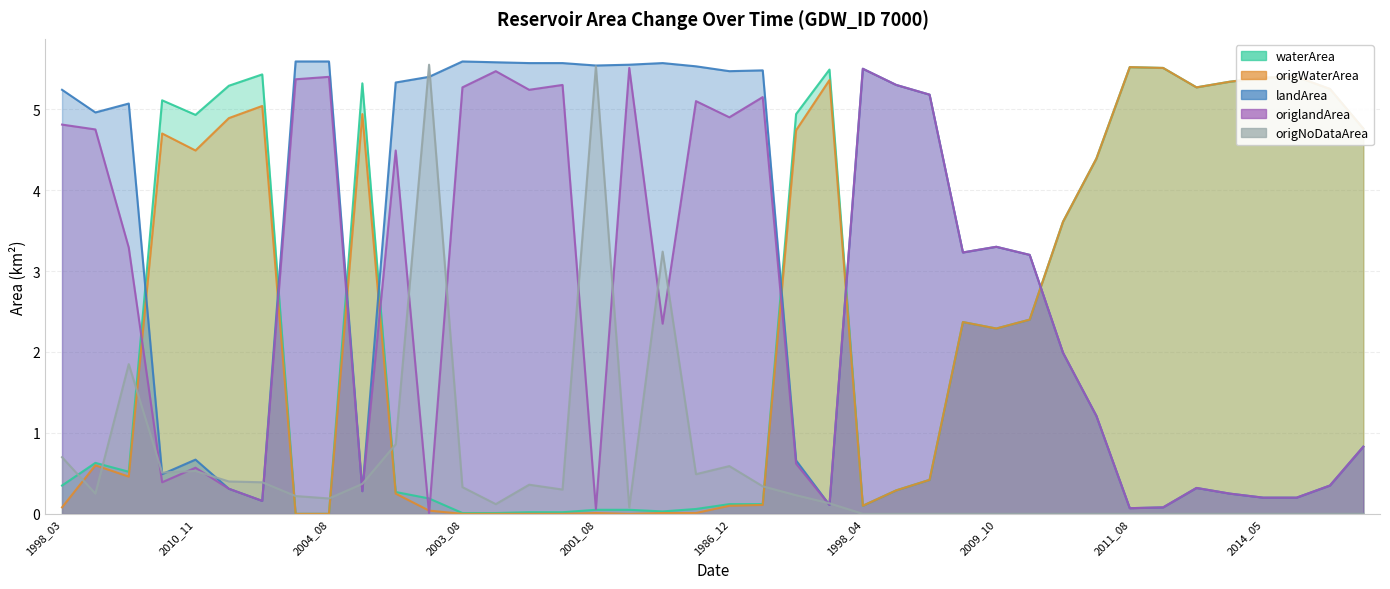

Reading right to left, list all the values displayed in this chart.

waterArea line: 4.8	5.2	5.4	5.4	5.3	5.3	5.5	5.5	4.4	3.6	2.4	2.3	2.4	0.4	0.3	0.1	5.5	4.9	0.1	0.1	0.1	0.0	0.1	0.1	0.0	0.0	0.0	0.0	0.2	0.3	5.3	0.0	0.0	5.4	5.3	4.9	5.1	0.5	0.6	0.3
origWaterArea line: 4.8	5.2	5.4	5.4	5.3	5.3	5.5	5.5	4.4	3.6	2.4	2.3	2.4	0.4	0.3	0.1	5.4	4.7	0.1	0.1	0.0	0.0	0.0	0.0	0.0	0.0	0.0	0.0	0.0	0.2	4.9	0.0	0.0	5.0	4.9	4.5	4.7	0.5	0.6	0.1
landArea line: 0.8	0.3	0.2	0.2	0.2	0.3	0.1	0.1	1.2	2.0	3.2	3.3	3.2	5.2	5.3	5.5	0.1	0.7	5.5	5.5	5.5	5.6	5.5	5.5	5.6	5.6	5.6	5.6	5.4	5.3	0.3	5.6	5.6	0.2	0.3	0.7	0.5	5.1	5.0	5.2
origlandArea line: 0.8	0.3	0.2	0.2	0.2	0.3	0.1	0.1	1.2	2.0	3.2	3.3	3.2	5.2	5.3	5.5	0.1	0.6	5.2	4.9	5.1	2.4	5.5	0.1	5.3	5.2	5.5	5.3	0.0	4.5	0.3	5.4	5.4	0.2	0.3	0.6	0.4	3.3	4.8	4.8
origNoDataArea line: 0.0	0.0	0.0	0.0	0.0	0.0	0.0	0.0	0.0	0.0	0.0	0.0	0.0	0.0	0.0	0.0	0.1	0.2	0.3	0.6	0.5	3.2	0.1	5.5	0.3	0.4	0.1	0.3	5.5	0.9	0.4	0.2	0.2	0.4	0.4	0.5	0.5	1.9	0.2	0.7